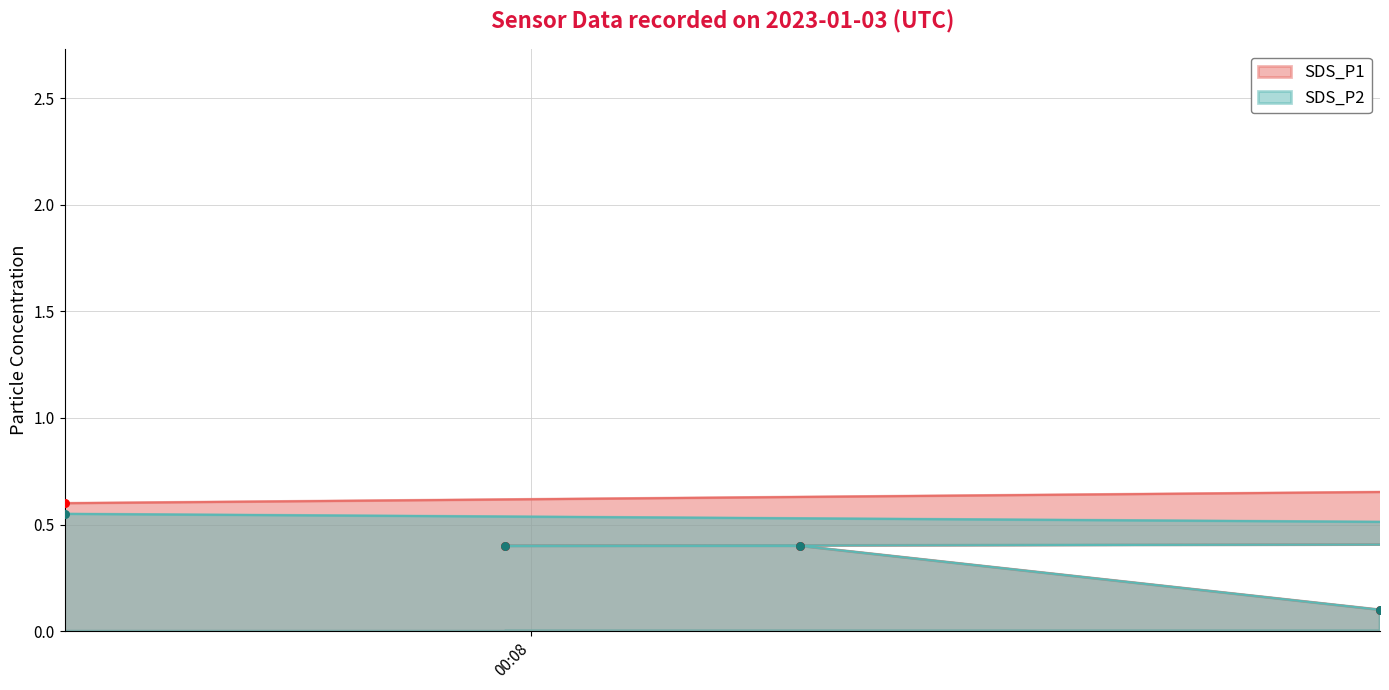

Is the value of SDS_P1 at 2023/01/03 00:49:04 greater than the value of SDS_P2 at 2023/01/03 00:58:54?

Yes